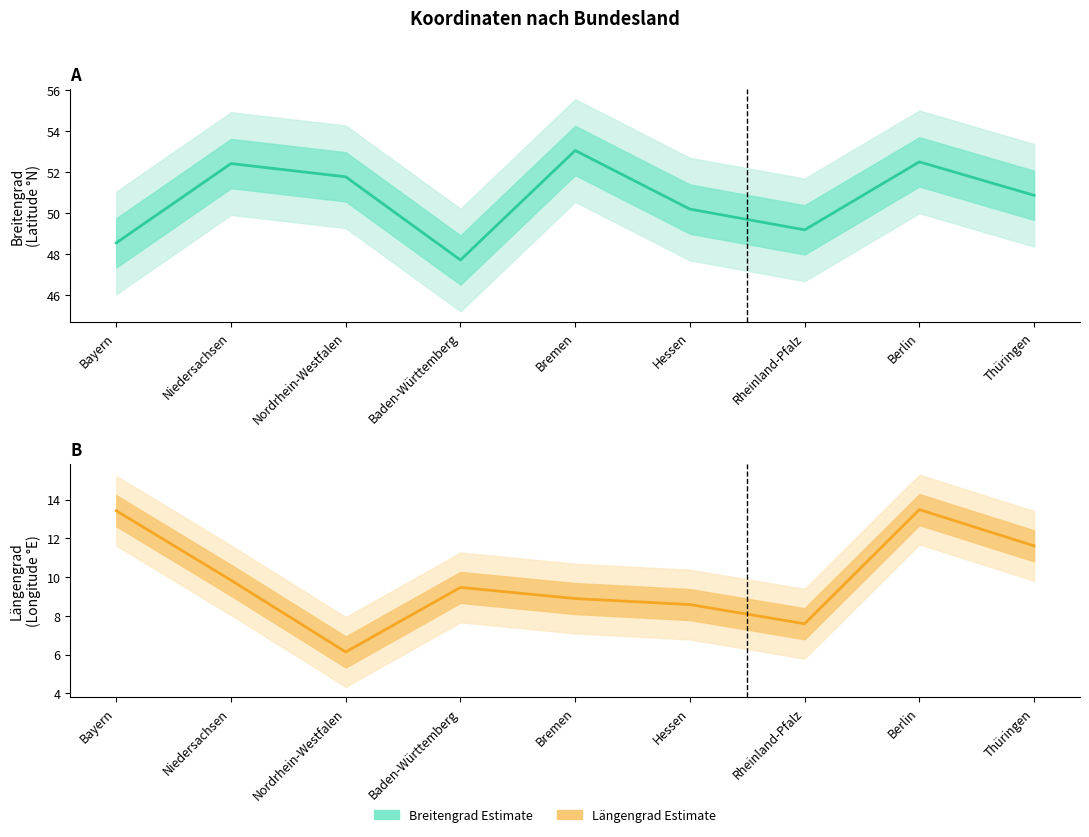

At how many categories does at least one series exceed 35?

9